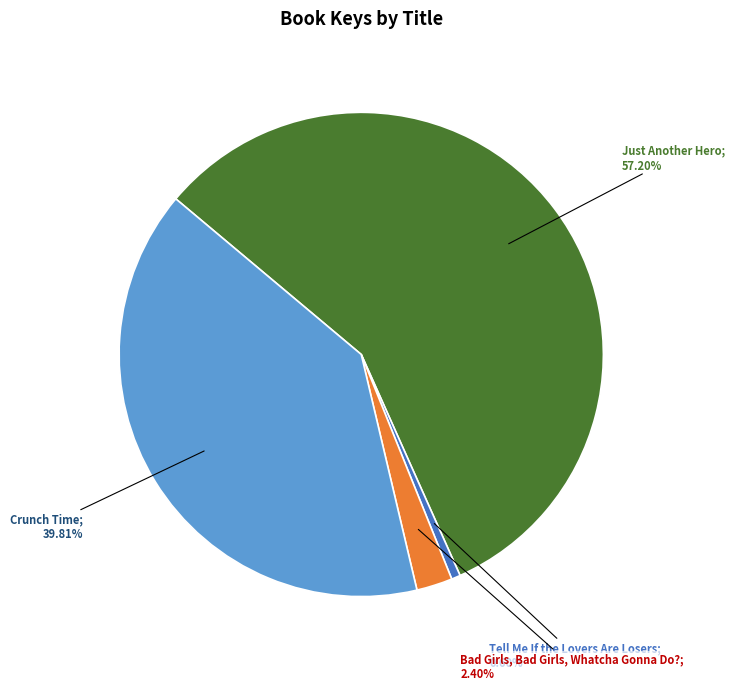

Is there a majority slice in this chart?

Yes